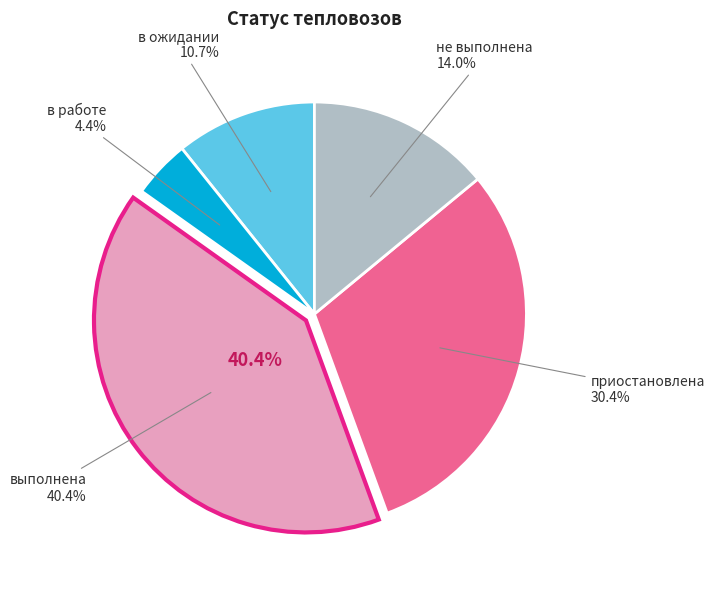

What is the total percentage of выполнена and приостановлена?

70.8%